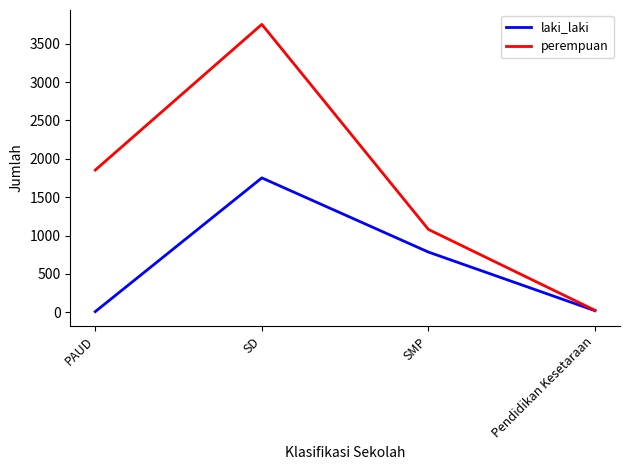

True or false: laki_laki has a value of 553 at SD.

False